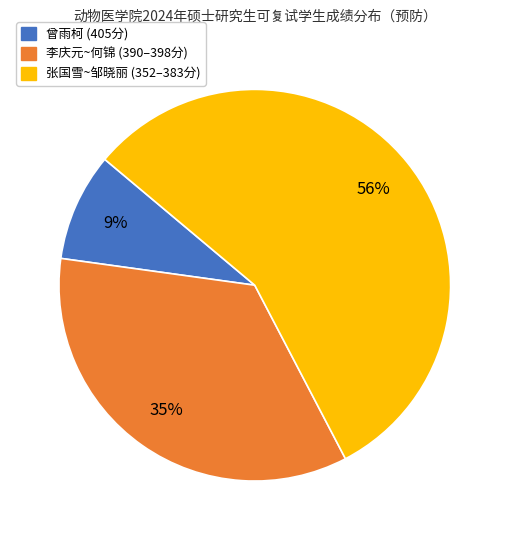

Does 张国雪~邹晓丽 (352–383分) represent more than half of the total?

Yes